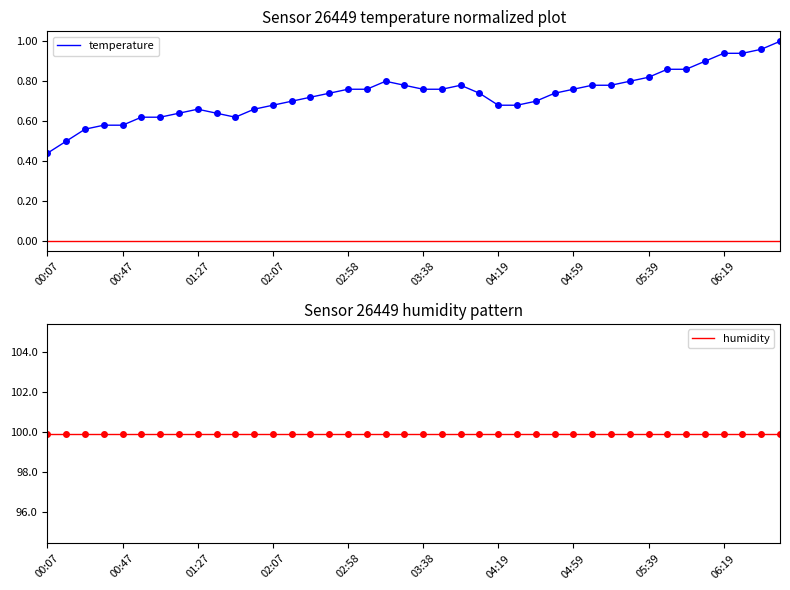

What is the average value of the temperature series?

0.7